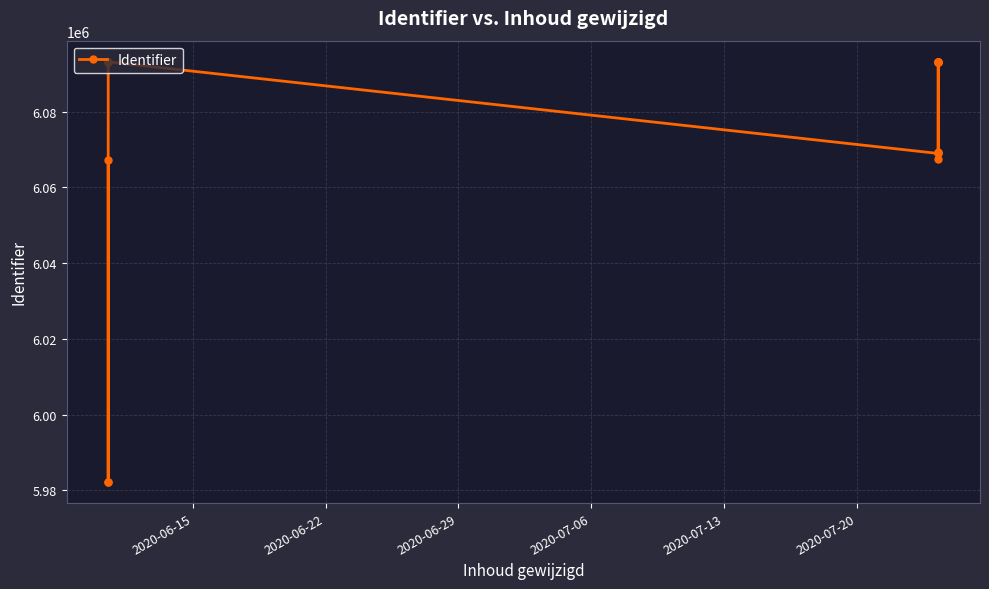

What is the smallest value displayed?

5982210